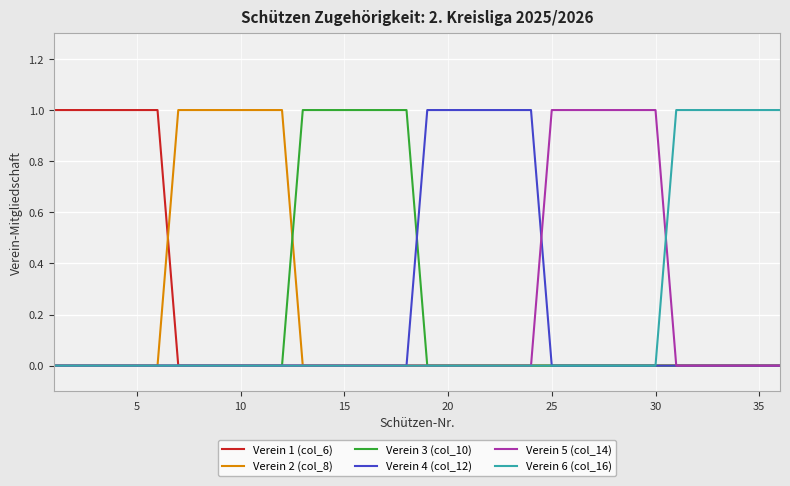

How many lines are shown in the chart?

6